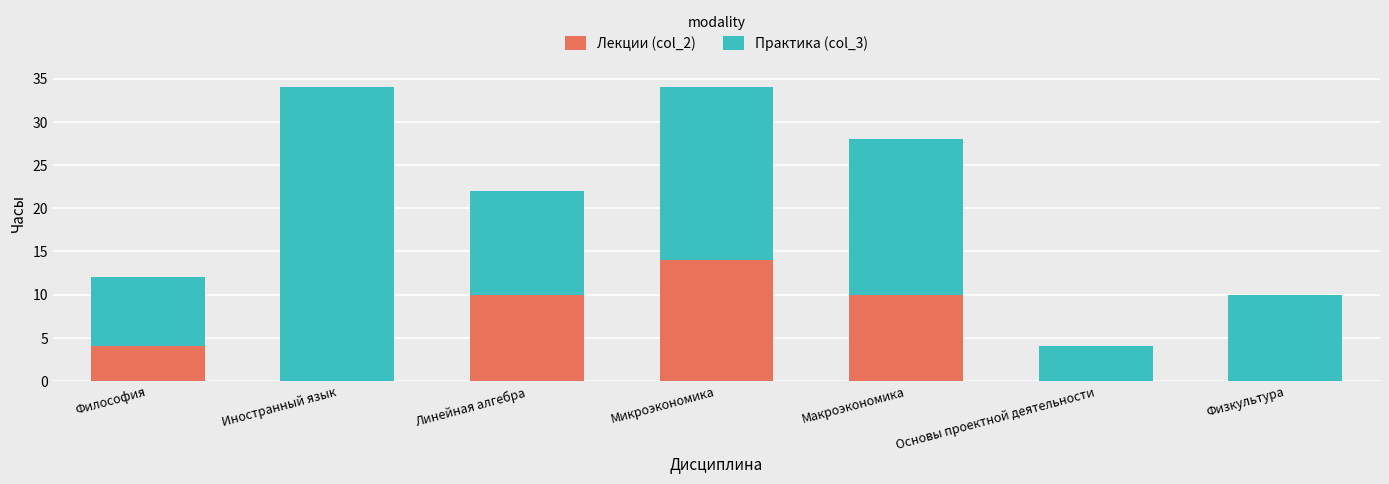

Count the number of categories in the chart.

7